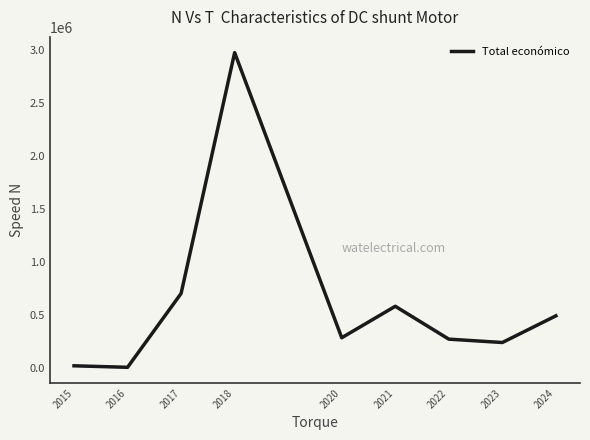

The value at 2023 is 383728.2. True or false?

False